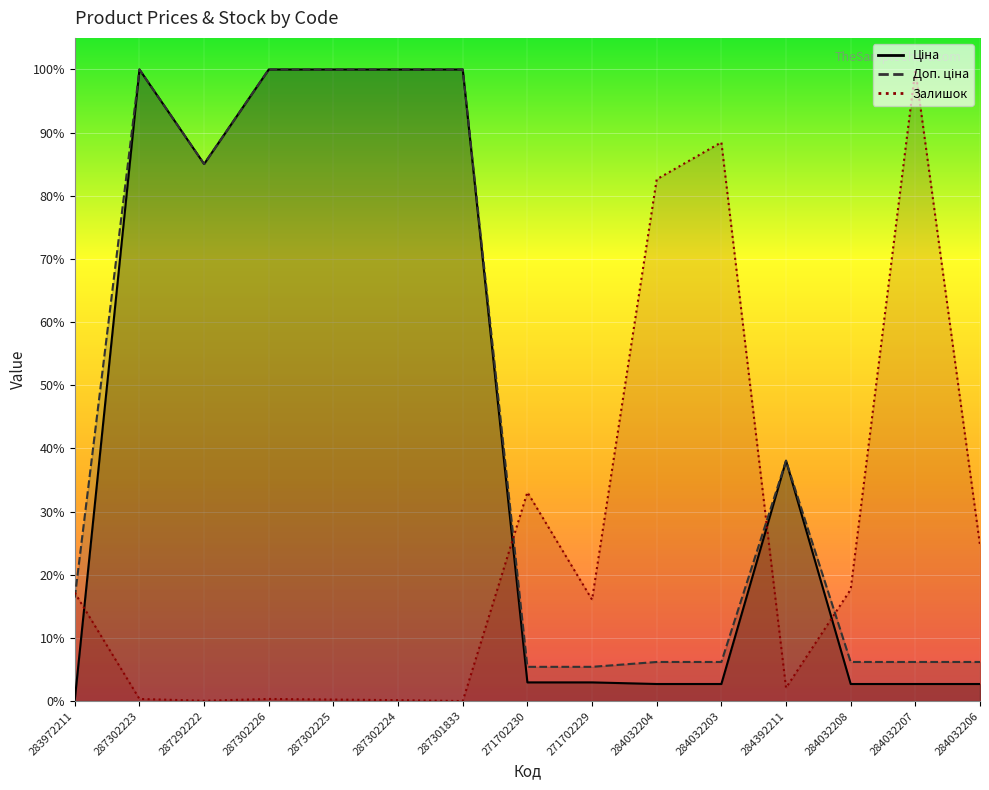

Where is the first local maximum for Доп. ціна?

287302223